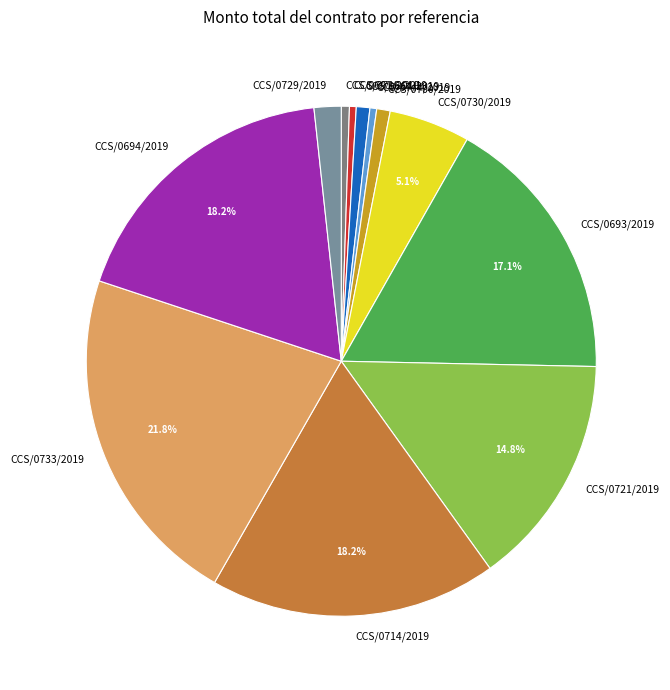

Is it true that CCS/0694/2019 is 27% of the pie?

False